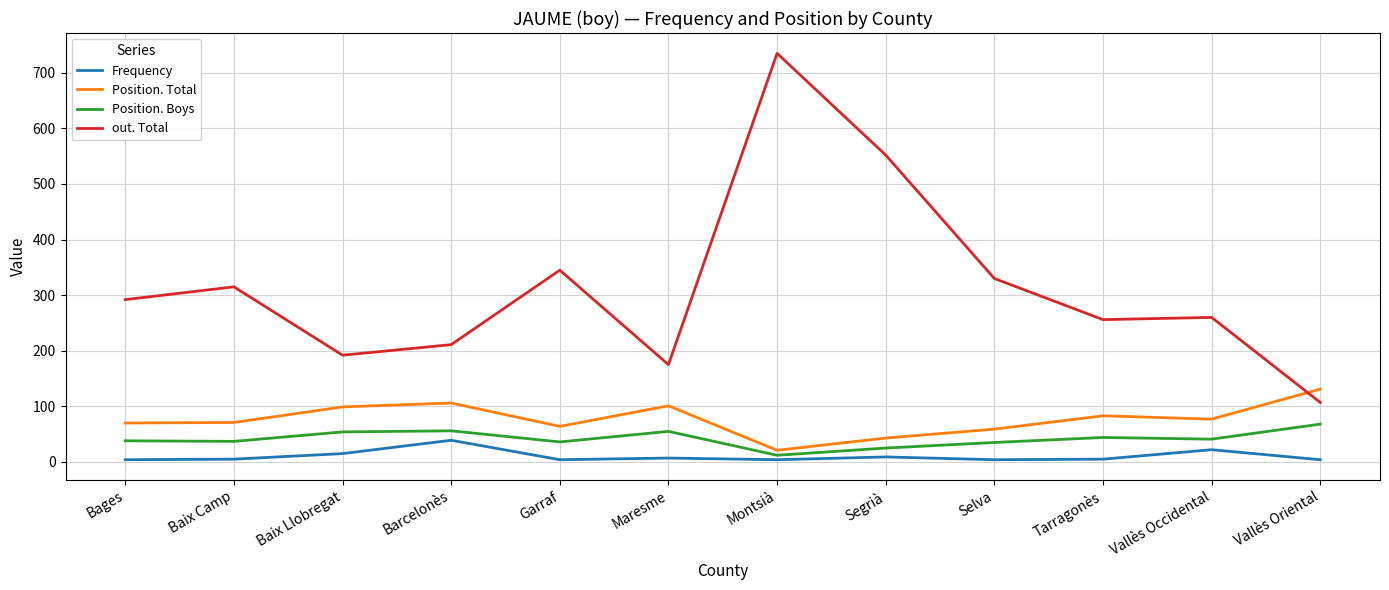

True or false: Position. Total and Position. Boys intersect in this chart.

False